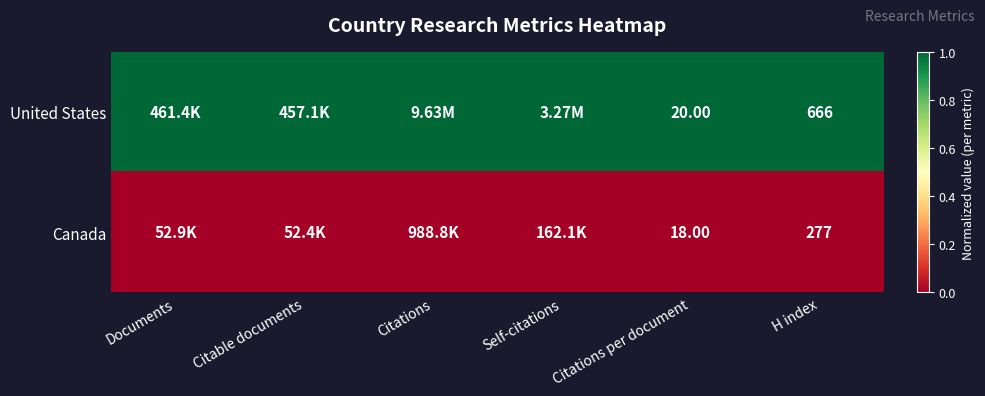

Which series has the largest range (max minus min)?

United States